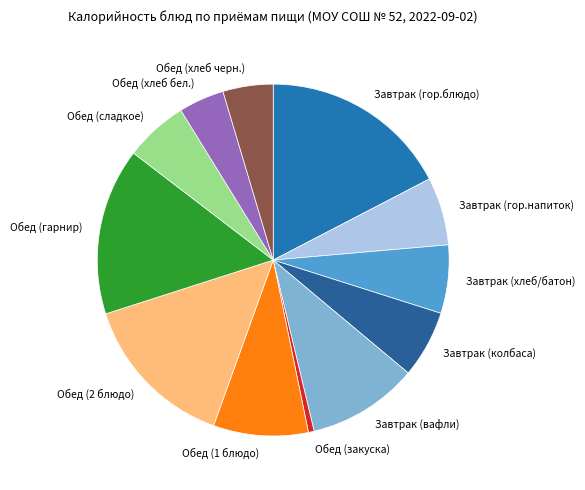

Is the sum of Обед (хлеб бел.) and Завтрак (колбаса) greater than half?

No